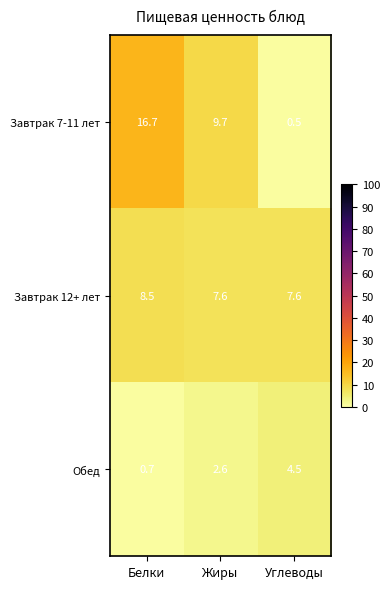

Which series changed the most between Белки and Жиры?

Завтрак 7-11 лет